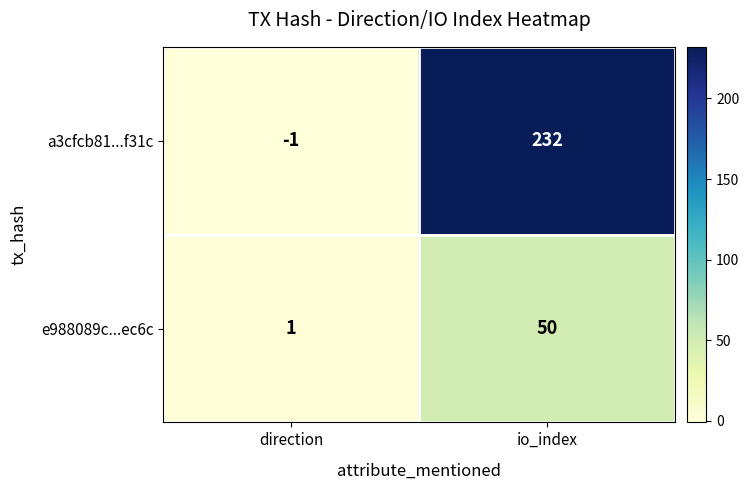

At how many categories does at least one series exceed 32?

1